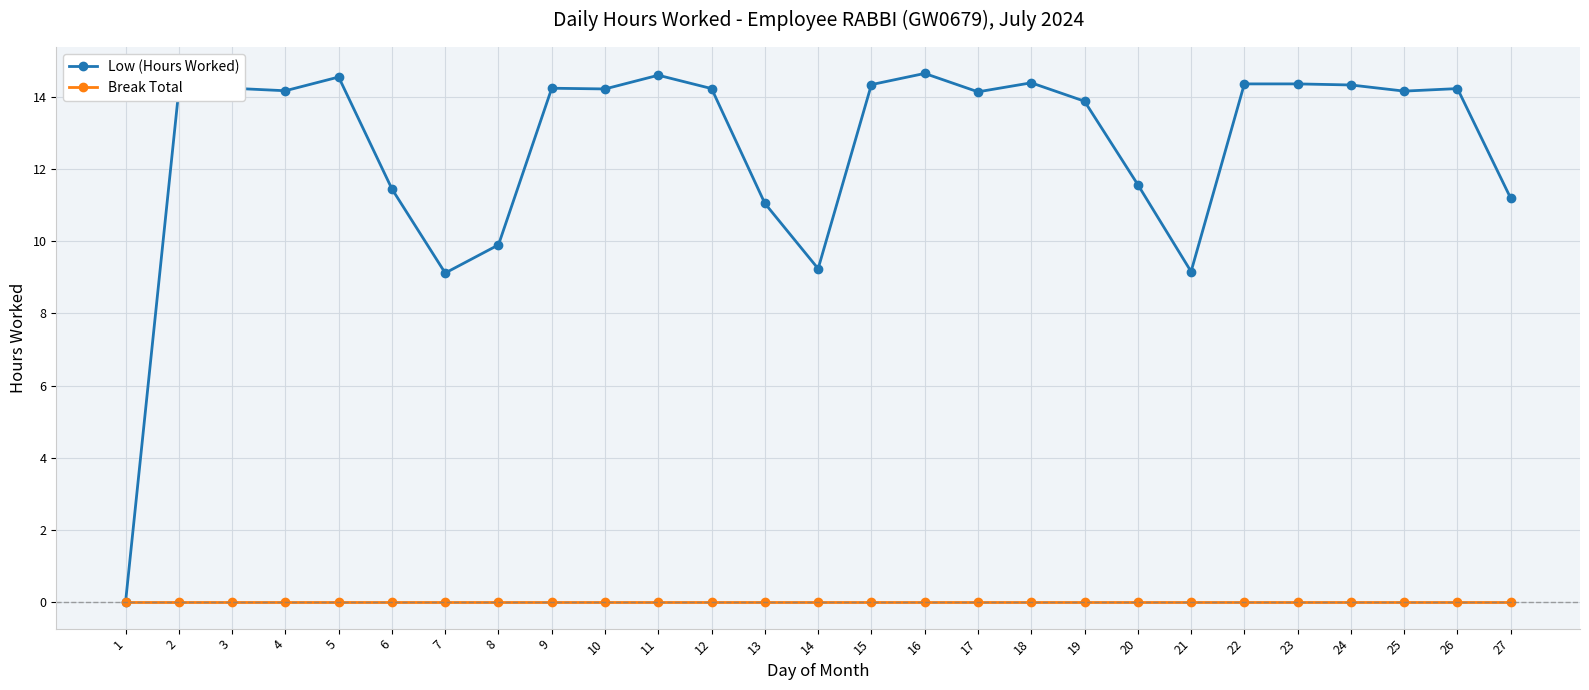

What are all the series names shown in the legend?

Low (Hours Worked), Break Total